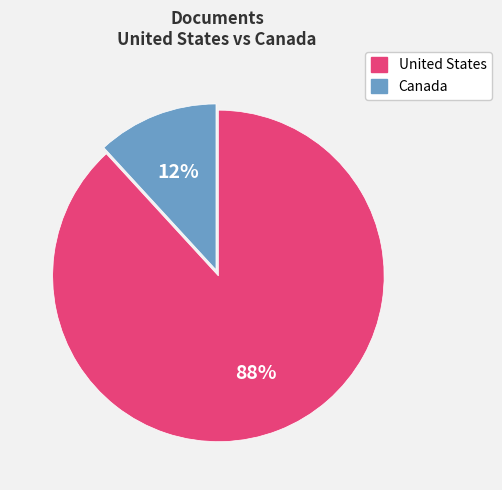

Which slice represents more than half of the pie?

United States